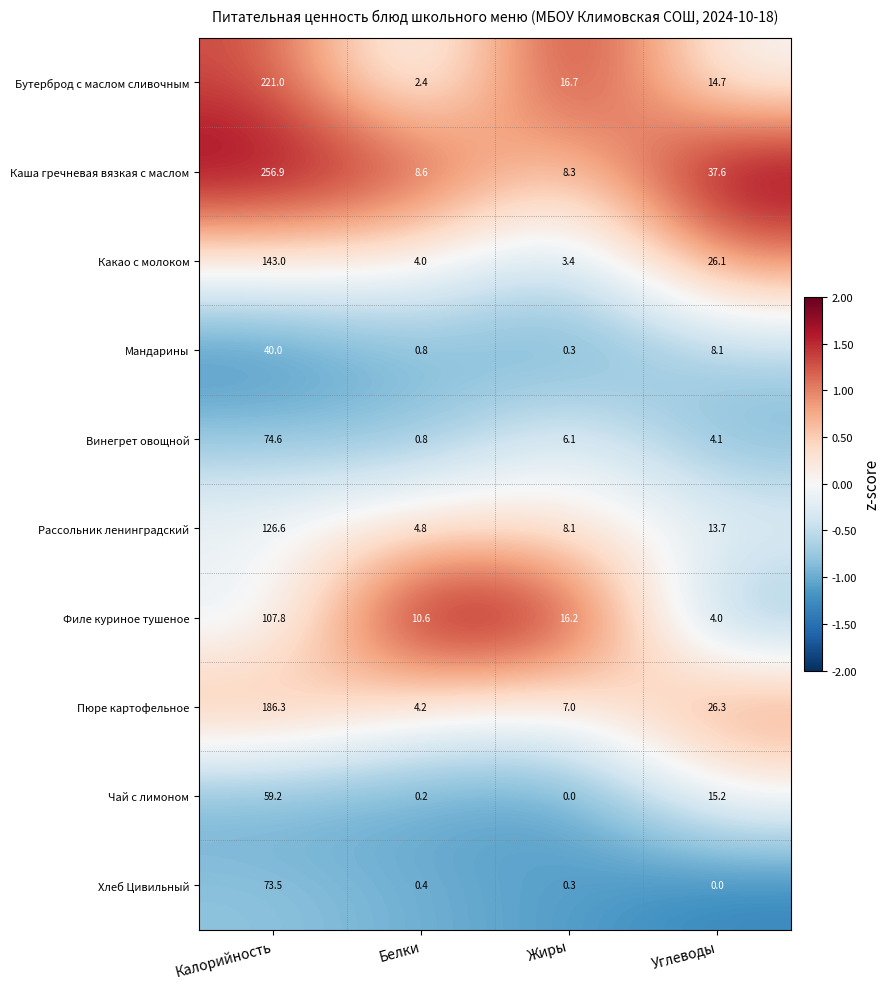

Between Калорийность and Белки, which series saw the biggest shift?

Каша гречневая вязкая с маслом